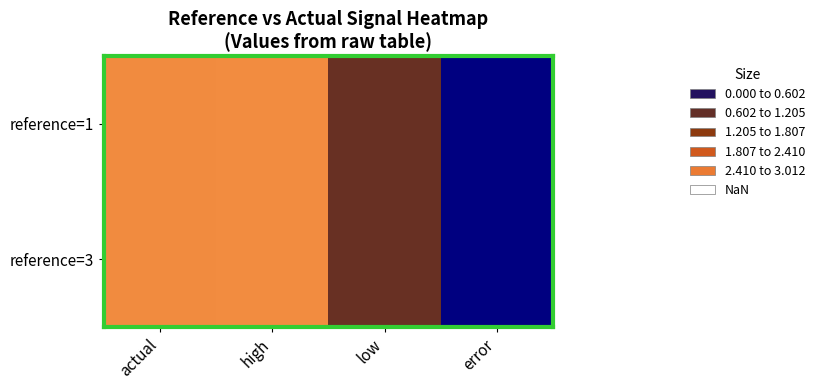

Reading left to right, list all the values displayed in this chart.

reference=1: actual=3.0	high=3.0	low=1.0	error=0.0
reference=3: actual=3.0	high=3.0	low=1.0	error=0.0